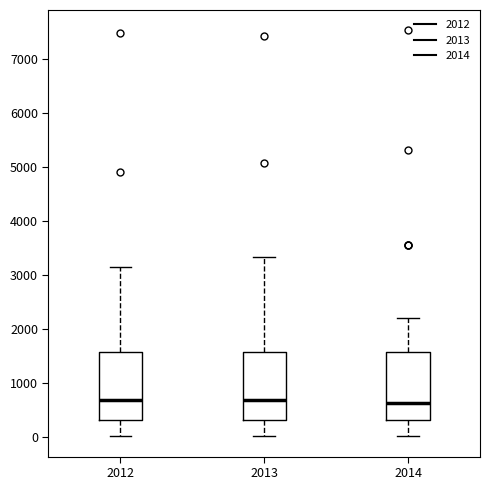

Reading left to right, read every box against the y-axis: the position of its median line, the range the box covers, and the ends of its whiskers. The values are not printed on the chart, so give them approximately, as read against the axis.

2012: median 700, box 300 to 1600, whiskers 0 to 3100
2013: median 700, box 300 to 1600, whiskers 0 to 3300
2014: median 600, box 300 to 1600, whiskers 0 to 2200